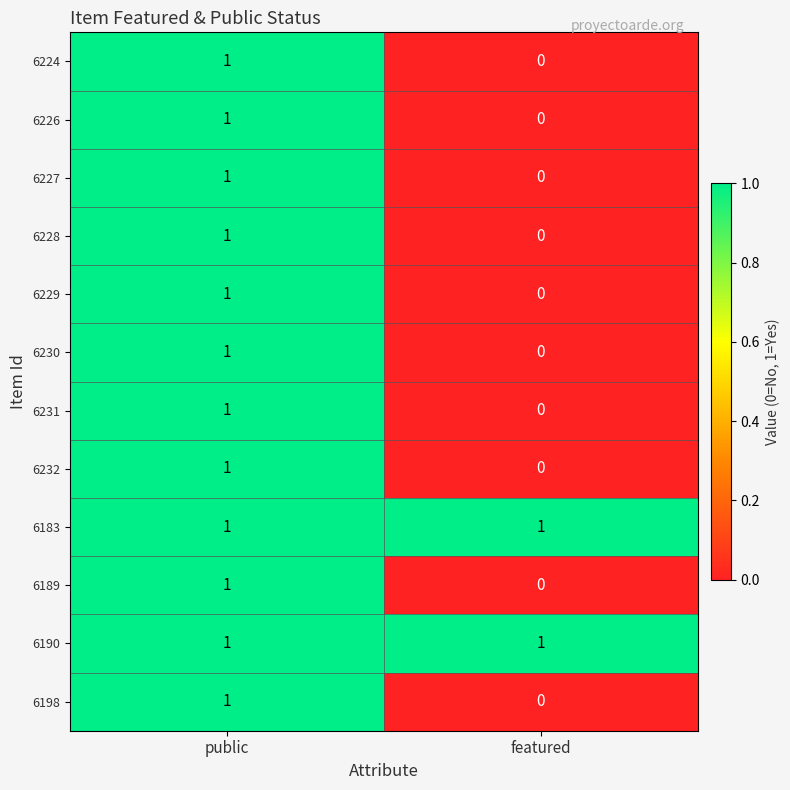

What is the total value across all series at public?

12